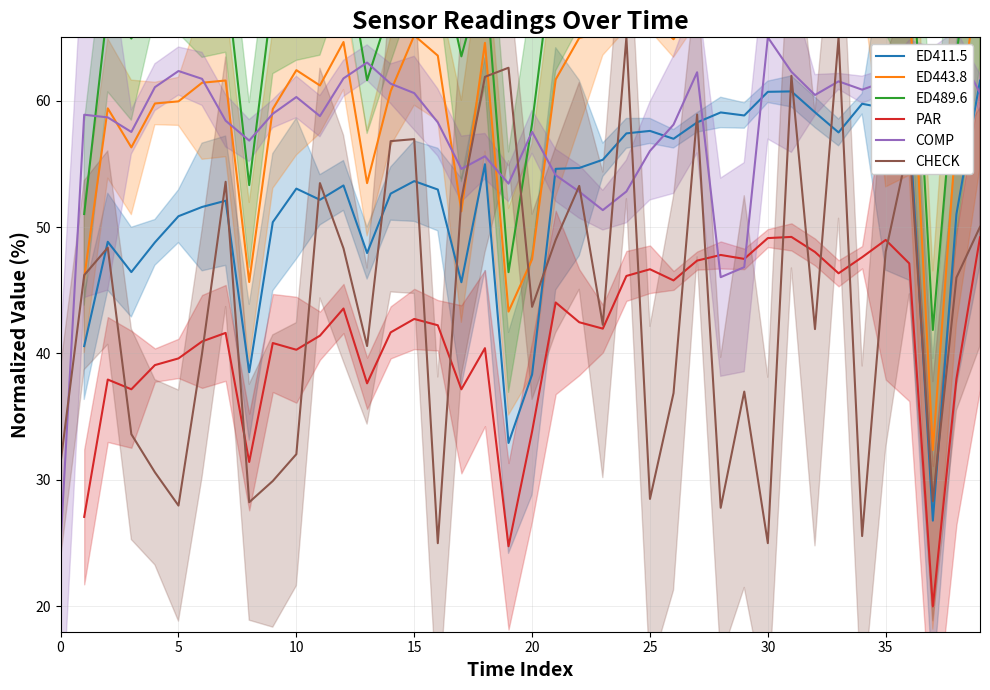

What is the difference between the ED411.5 values at 27 and 29?

0.5